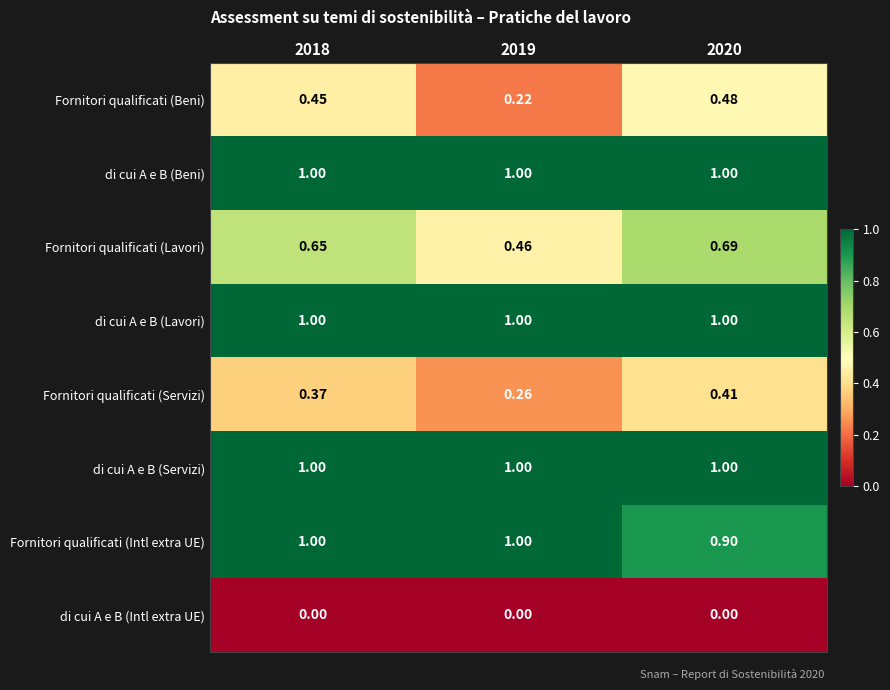

What is the spread (max minus min) of values at 2019?

1.0